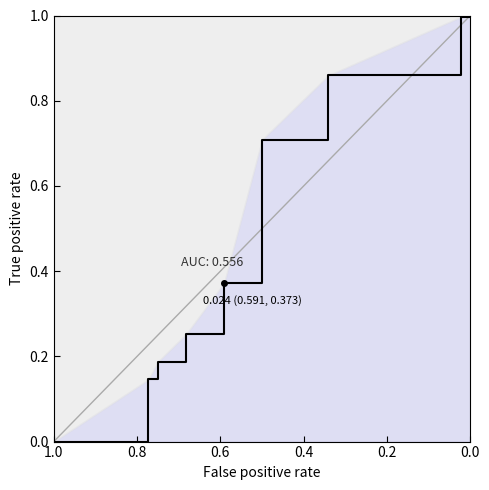

What is the label of the 2nd point from the left?

0.8